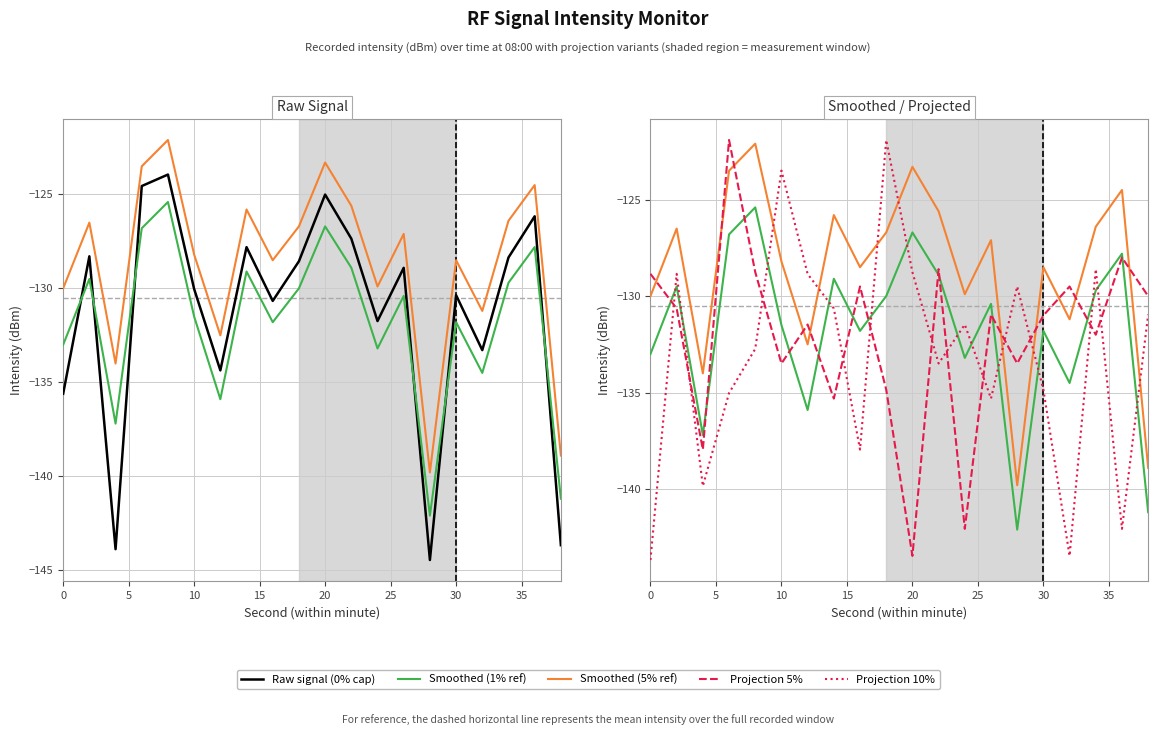

How many interior local valleys does the Smoothed (5% ref) series have?

6